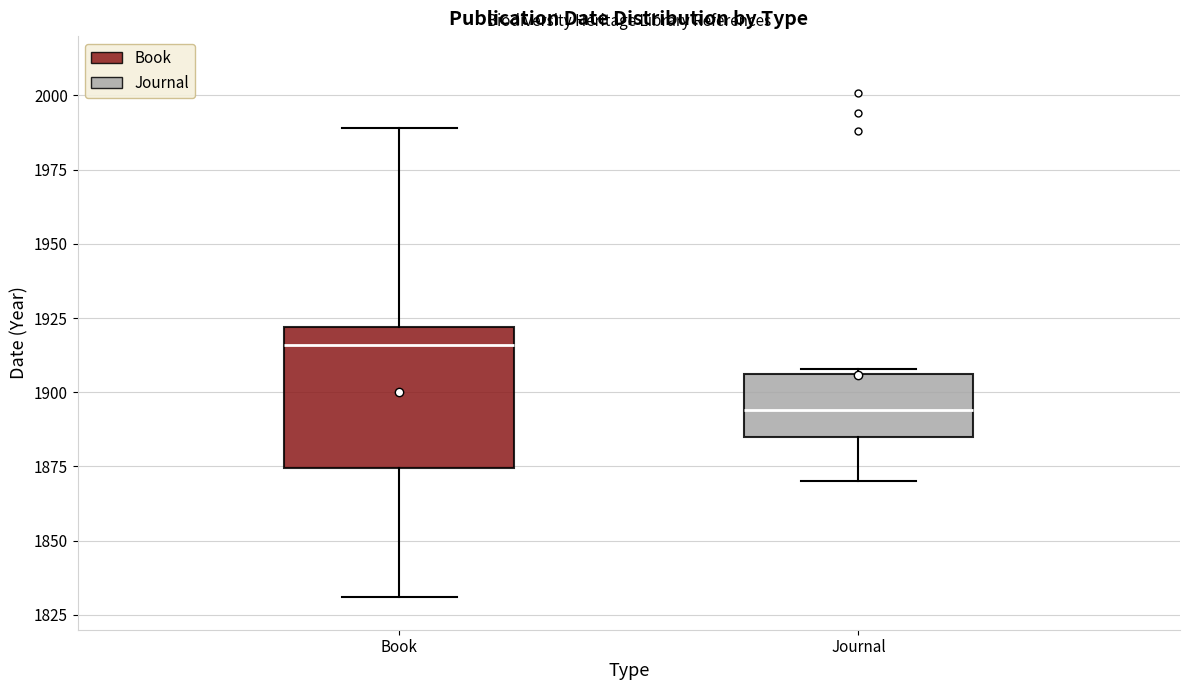

Reading left to right, read every box against the y-axis: the position of its median line, the range the box covers, and the ends of its whiskers. The values are not printed on the chart, so give them approximately, as read against the axis.

Book: median 1915, box 1875 to 1920, whiskers 1830 to 1990
Journal: median 1895, box 1885 to 1905, whiskers 1870 to 1910